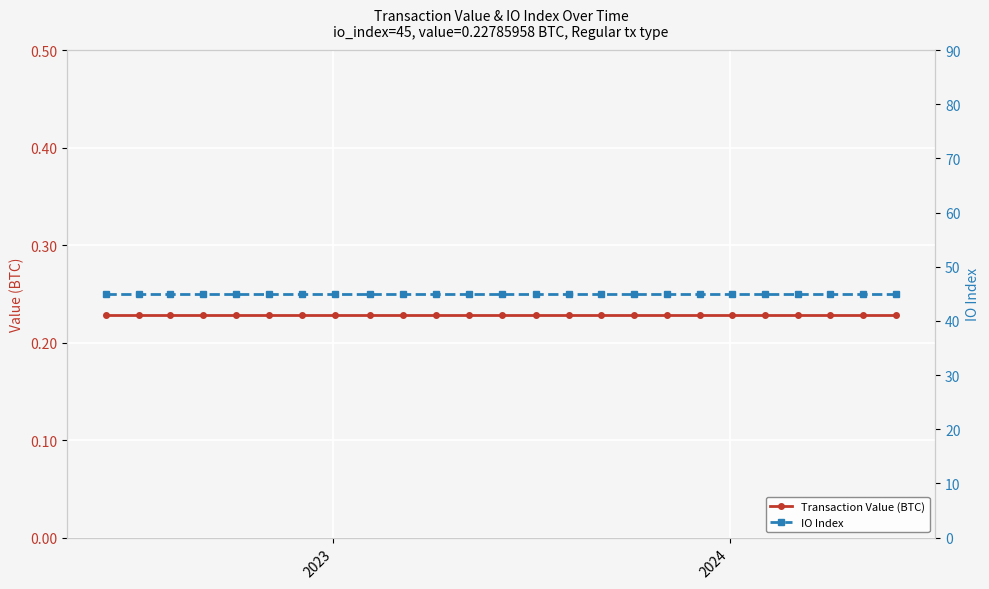

Reading left to right, transcribe all the data shown in this chart.

Transaction Value (BTC): 0.2	0.2	0.2	0.2	0.2	0.2	0.2	0.2	0.2	0.2	0.2	0.2	0.2	0.2	0.2	0.2	0.2	0.2	0.2	0.2	0.2	0.2	0.2	0.2	0.2
IO Index: 45.0	45.0	45.0	45.0	45.0	45.0	45.0	45.0	45.0	45.0	45.0	45.0	45.0	45.0	45.0	45.0	45.0	45.0	45.0	45.0	45.0	45.0	45.0	45.0	45.0